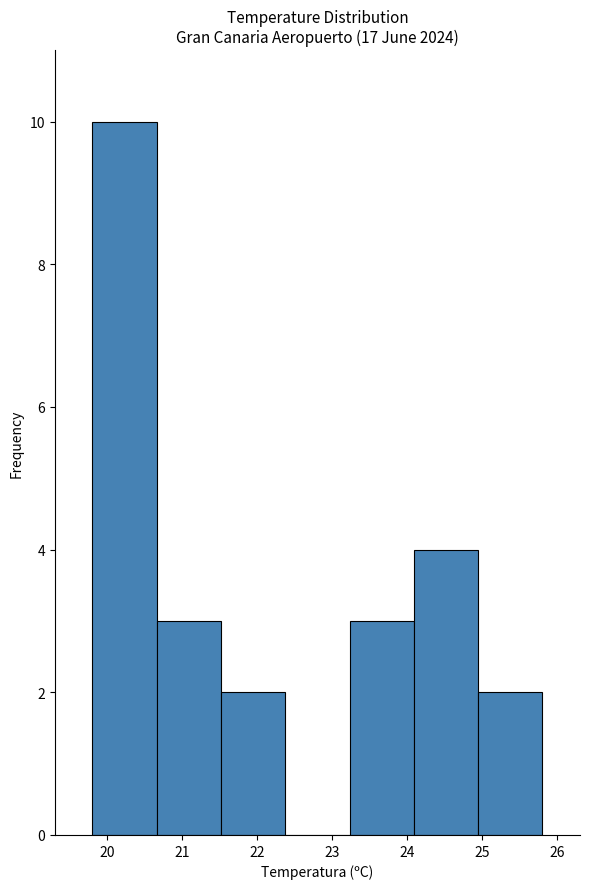

Reading left to right, transcribe this chart: for each bar, give the range it covers on the x-axis and its height. Neither the bar edges nor the heights are printed on the chart, so give them approximately, as read against the axes.

19.8 to 20.7: 10
20.7 to 21.5: 3
21.5 to 22.4: 2
22.4 to 23.2: 0
23.2 to 24.1: 3
24.1 to 24.9: 4
24.9 to 25.8: 2